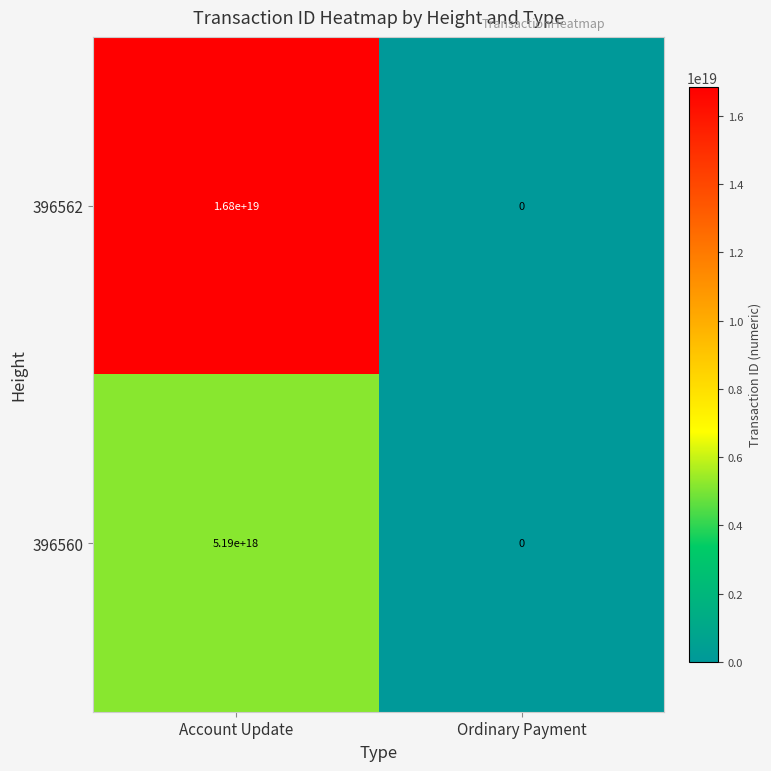

Which category has the highest value across all series?

Account Update